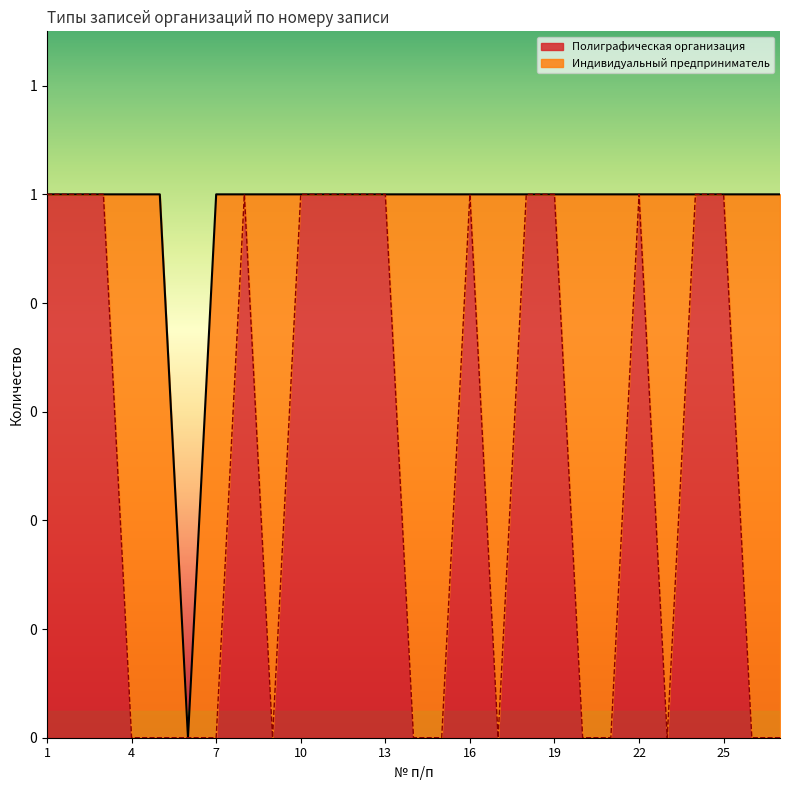

Rank the categories by value from lowest to highest.

4, 5, 6, 7, 9, 14, 15, 17, 20, 21, 23, 26, 27, 1, 2, 3, 8, 10, 11, 12, 13, 16, 18, 19, 22, 24, 25